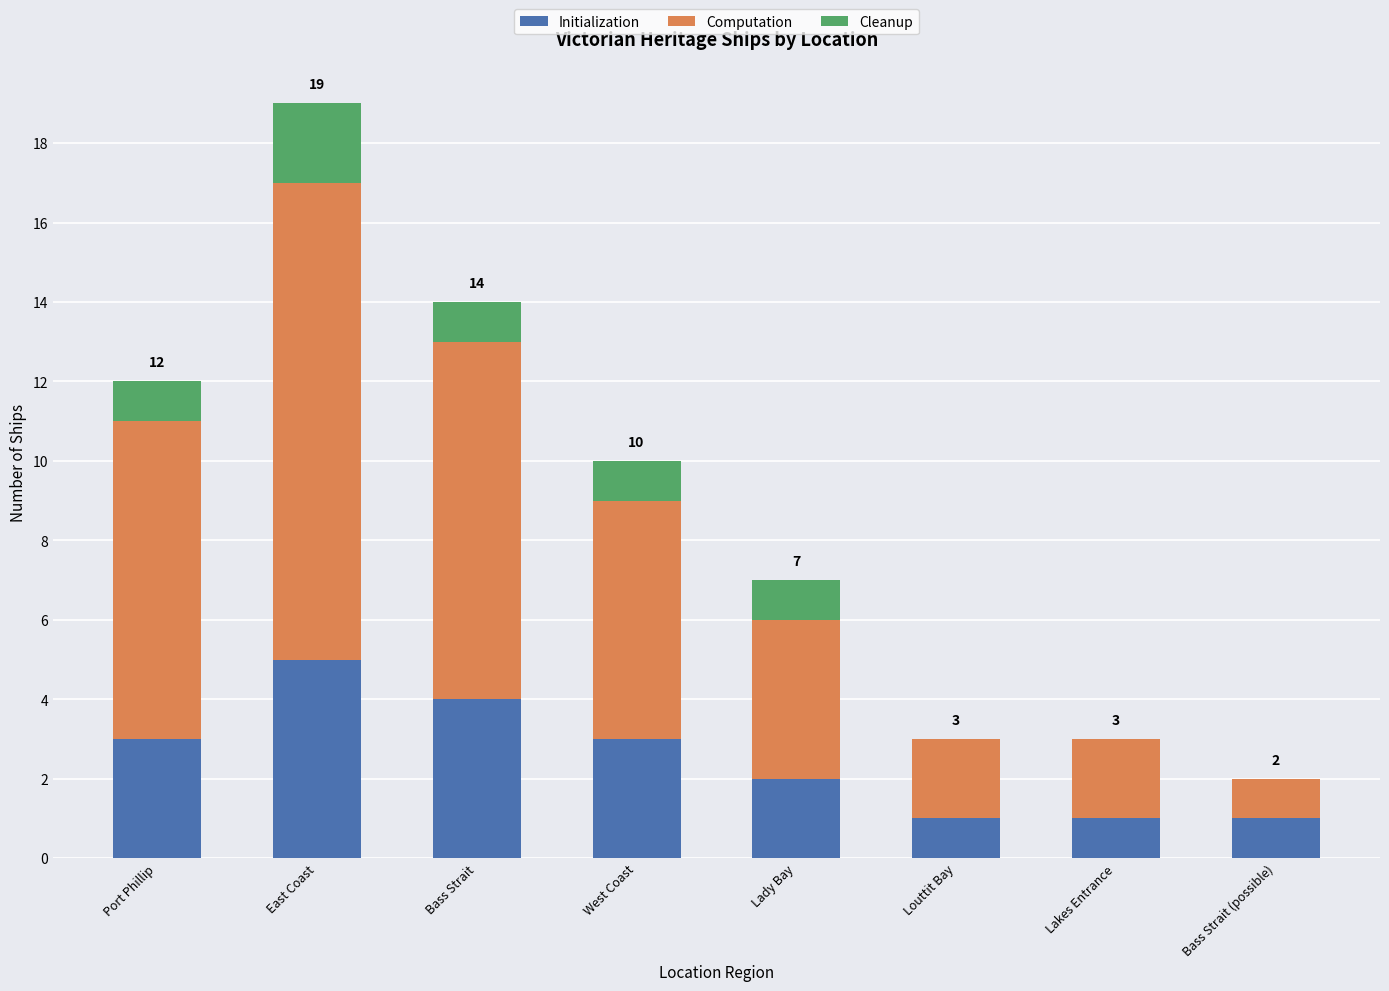

The Initialization series shows 7 at Bass Strait. True or false?

False